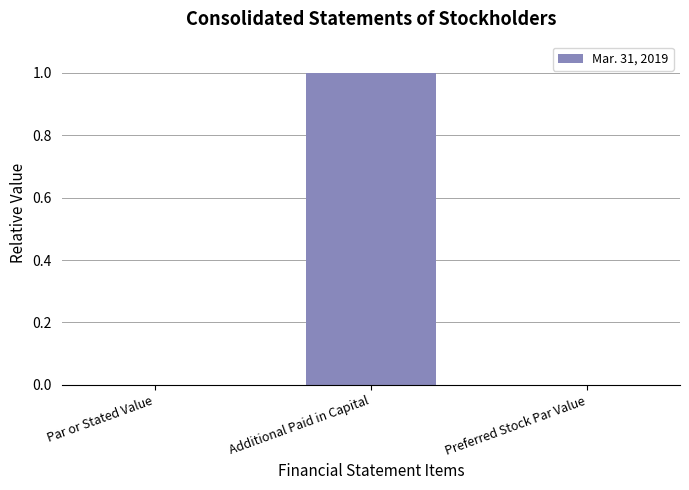

The chart shows a value of 0.0 at Preferred Stock Par Value. True or false?

True